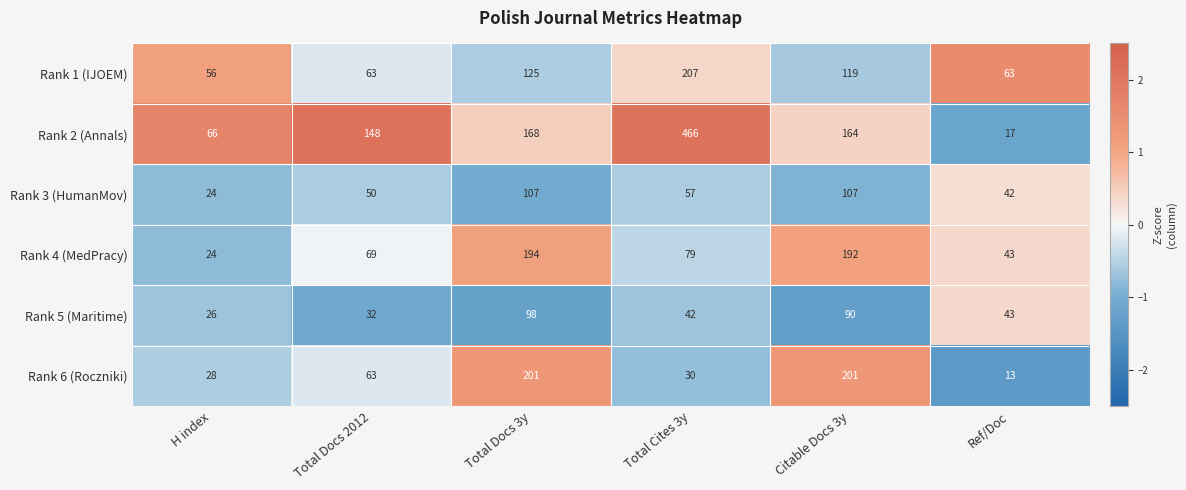

What is the sum of the Rank 4 (MedPracy) values at H index and Total Docs 3y?

218